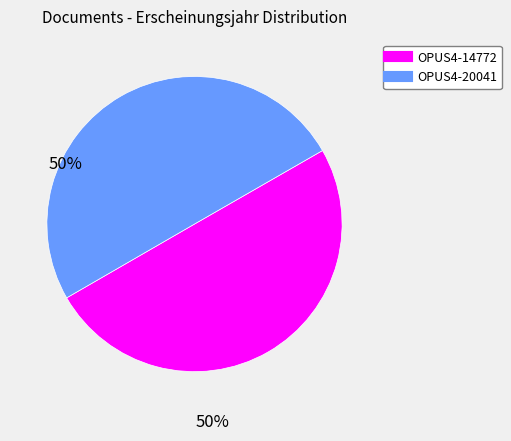

Is the sum of OPUS4-20041 and OPUS4-14772 greater than half?

Yes